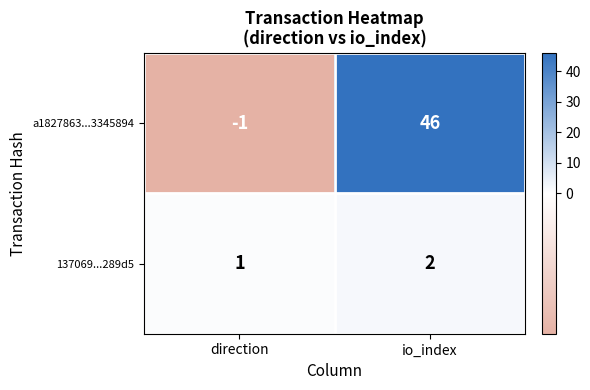

At io_index, list the series in order from smallest to largest.

137069...289d5, a1827863...3345894